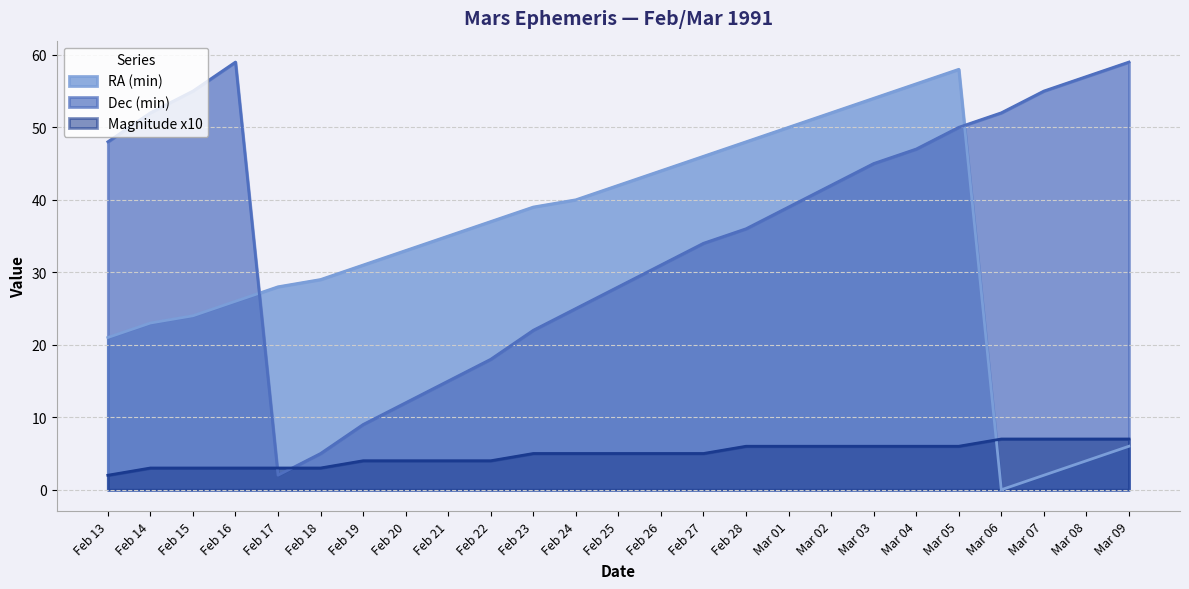

True or false: RA (min) and Magnitude x10 intersect in this chart.

True